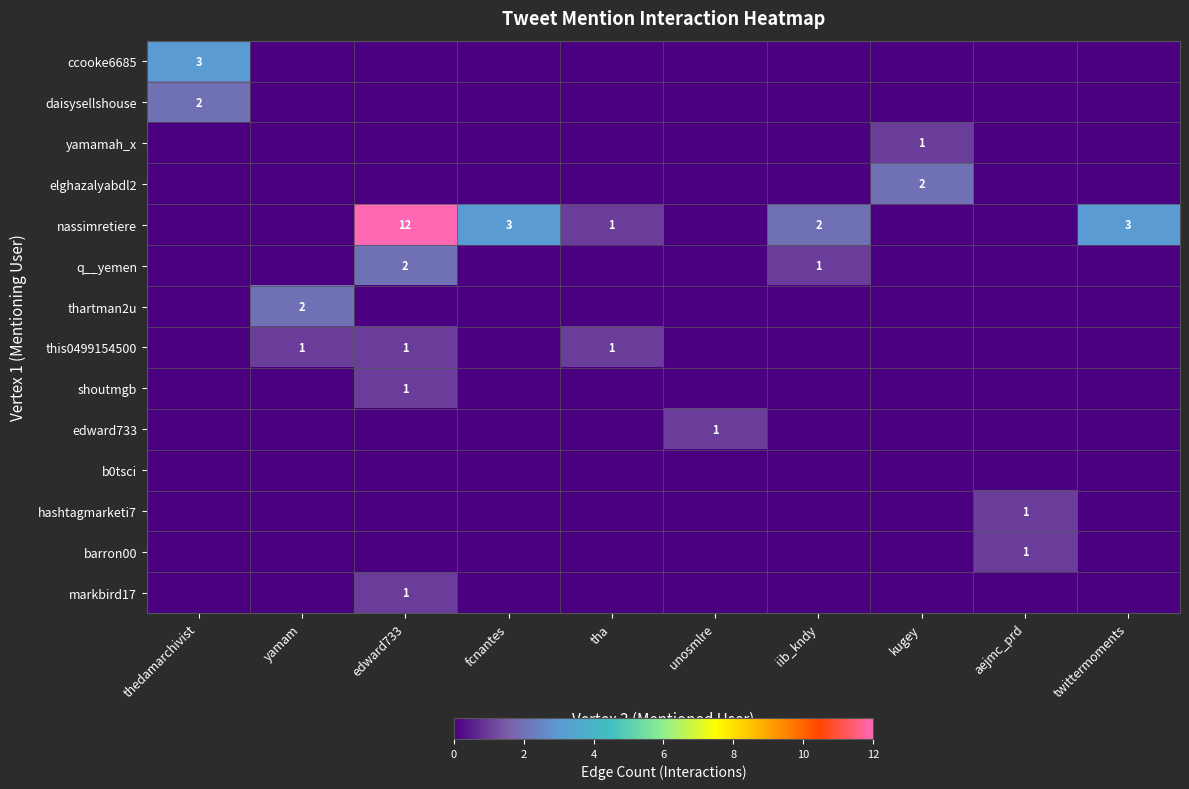

Is it true that markbird17 equals 1 at edward733?

True